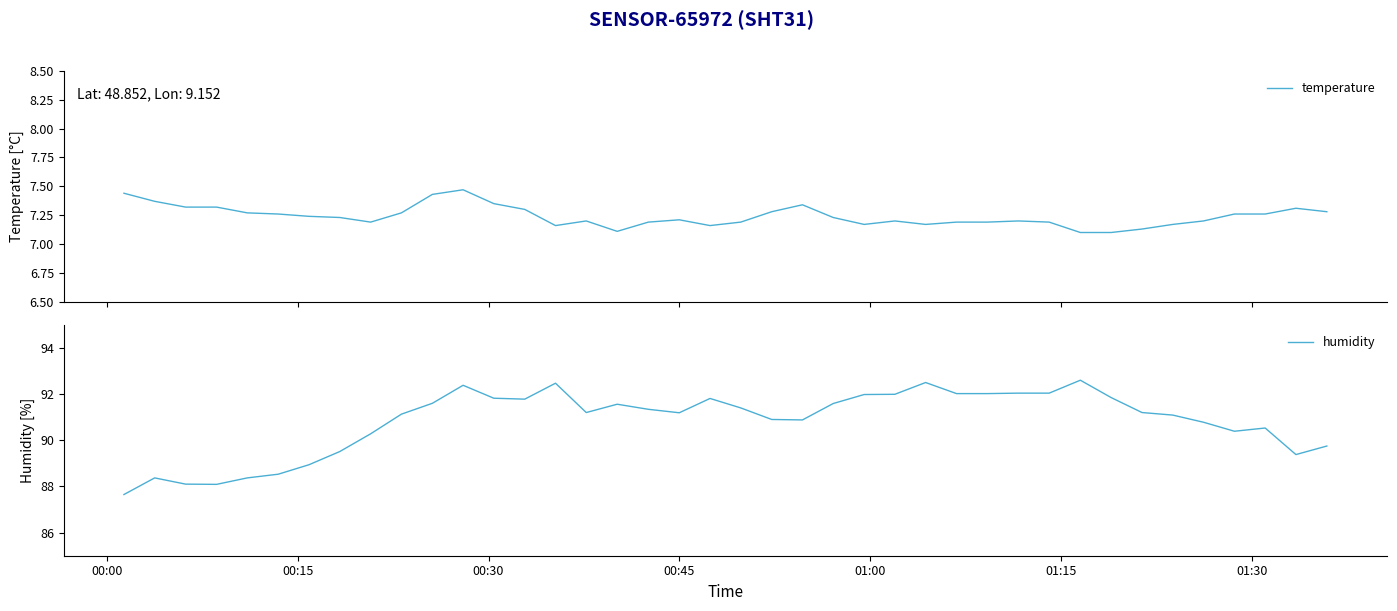

How many interior local peaks does the humidity series have?

8